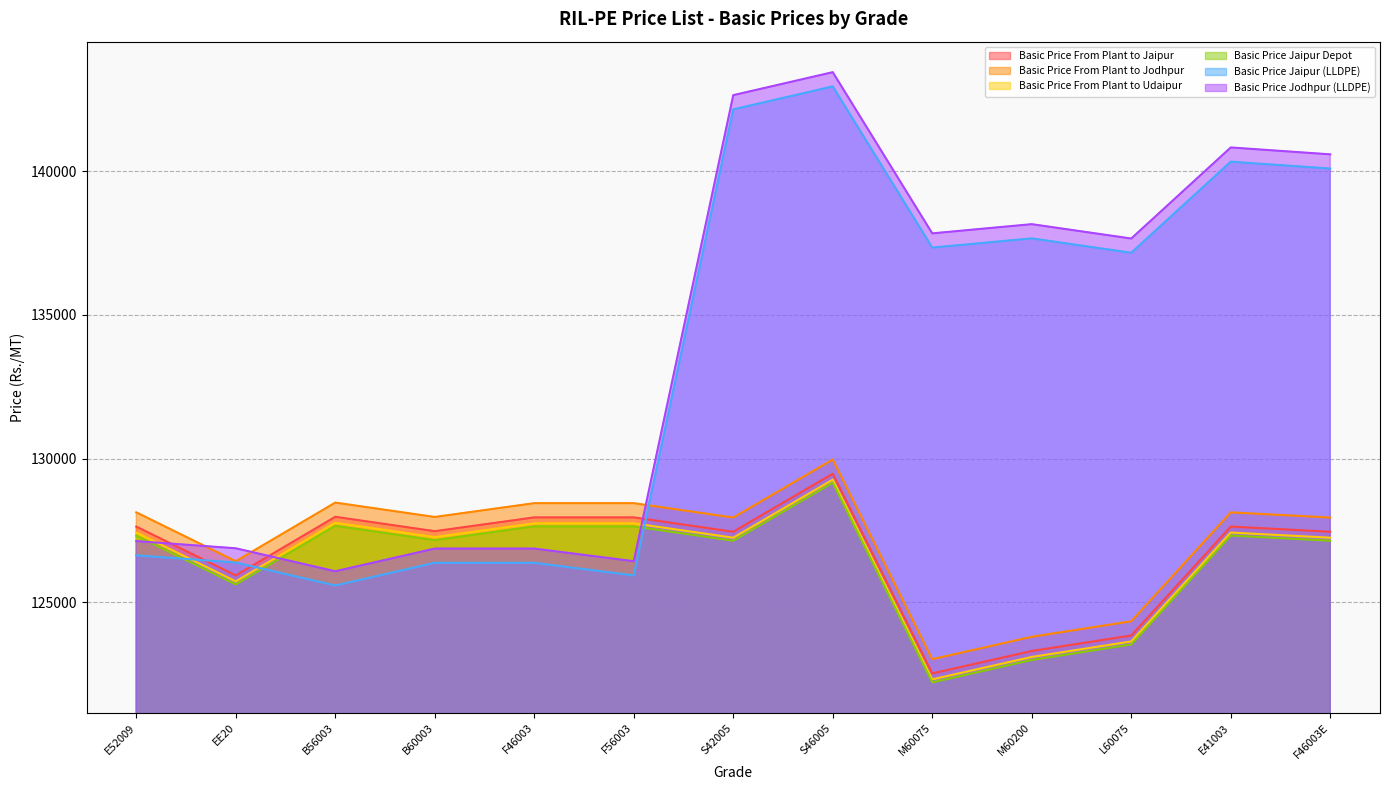

Between which two adjacent categories do Basic Price Jodhpur (LLDPE) and Basic Price From Plant to Jaipur first intersect?

E52009 and EE20